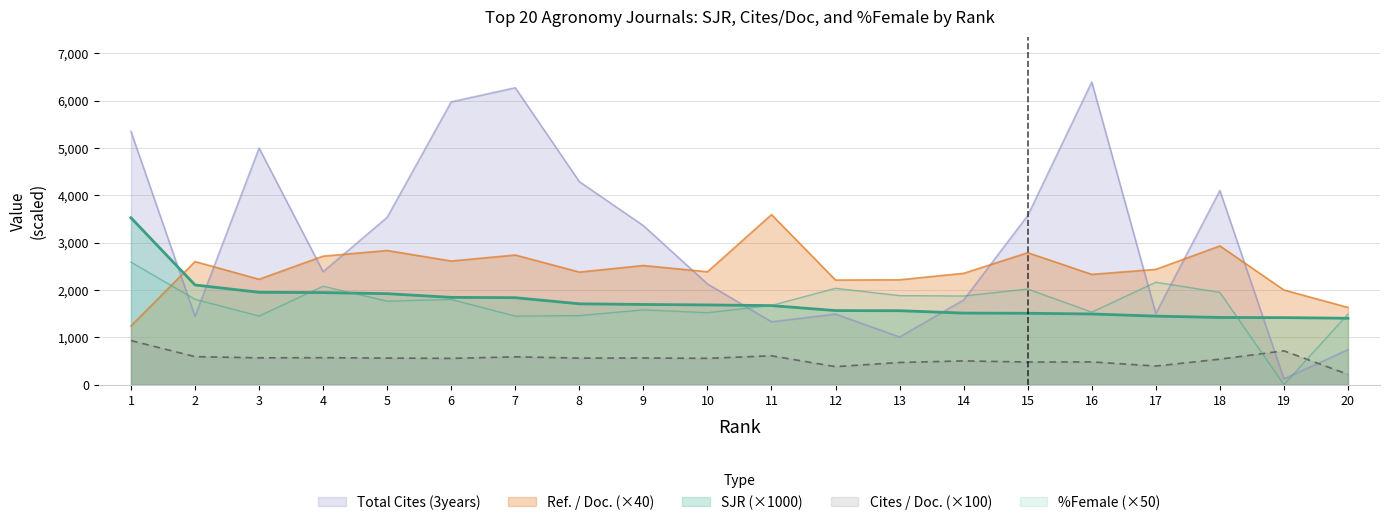

How many data points in SJR are above 1684?

9